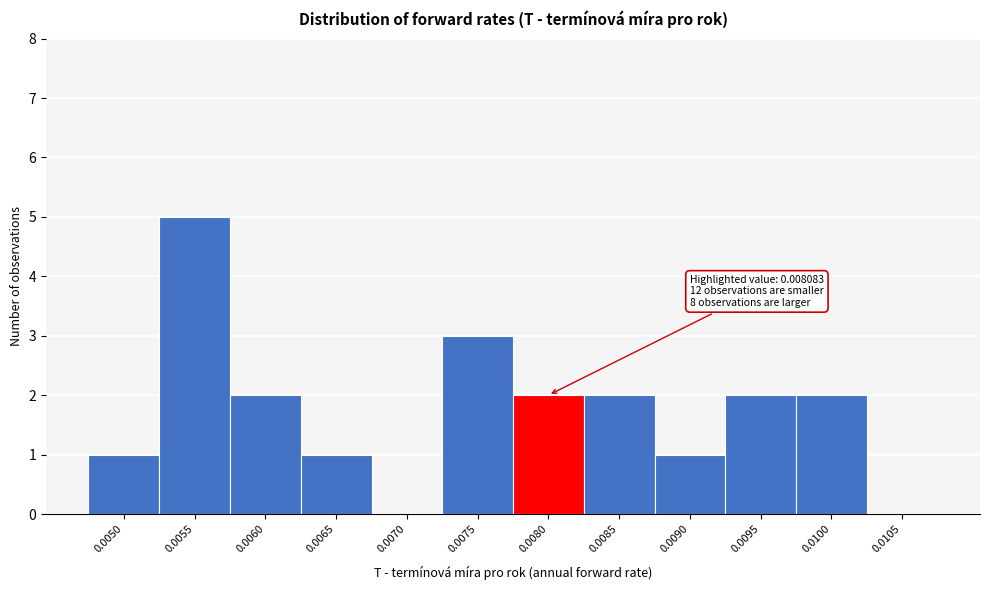

Reading left to right, transcribe all the data shown in this chart.

0.0050=1	0.0055=5	0.0060=2	0.0065=1	0.0070=0	0.0075=3	0.0080=2	0.0085=2	0.0090=1	0.0095=2	0.0100=2	0.0105=0